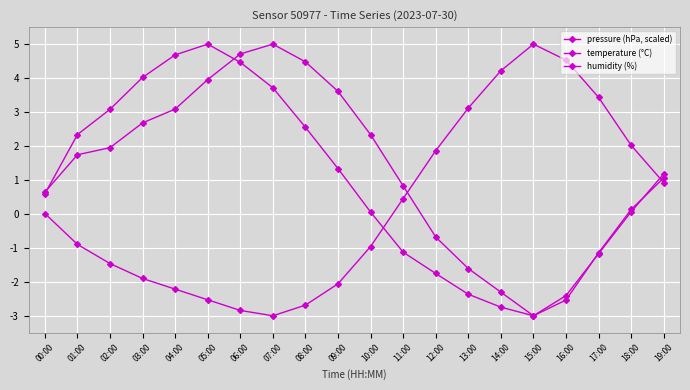

What is the average value of the pressure (hPa, scaled) series?

0.9